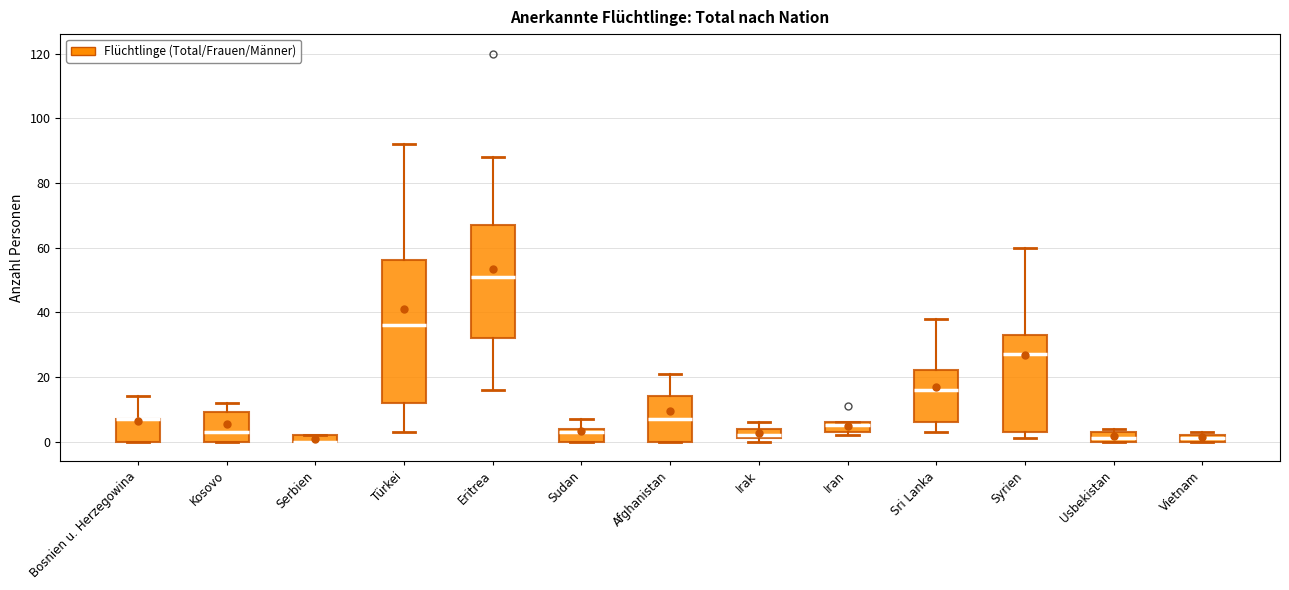

Comparing the boxes themselves (not the whiskers), which one is the tallest?

Türkei